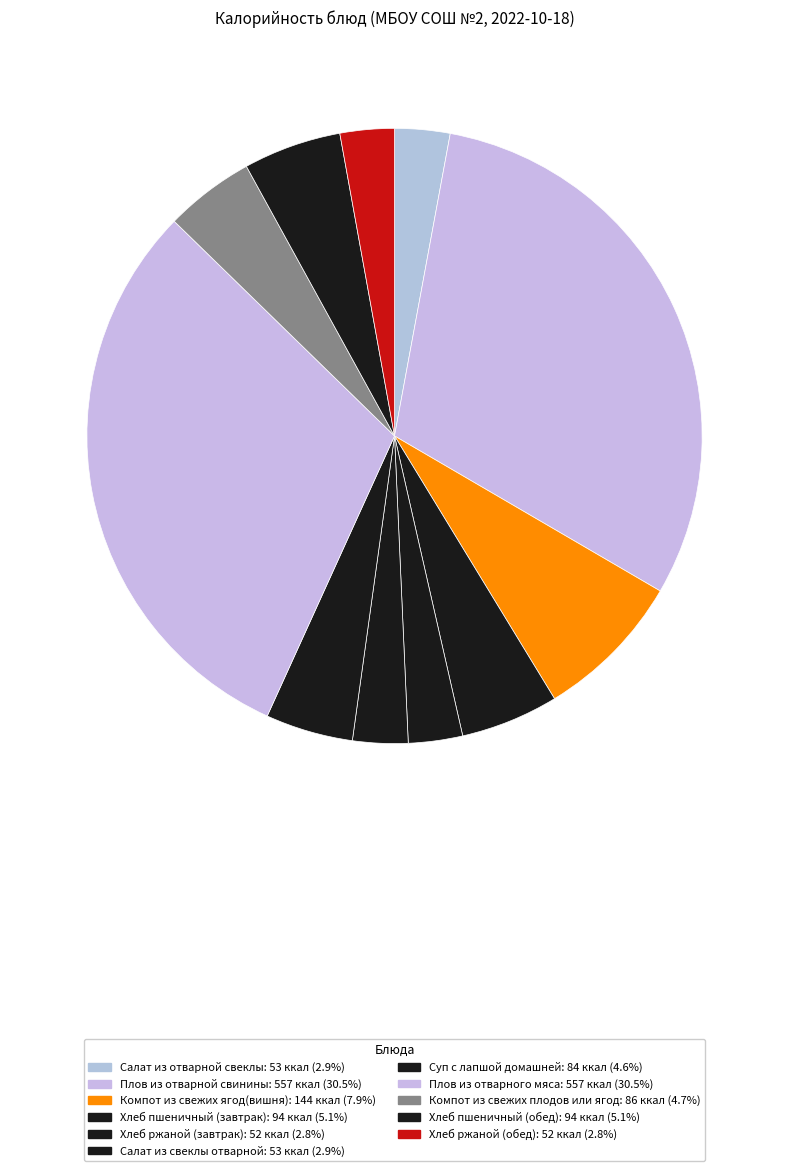

Rank the categories by value from lowest to highest.

Хлеб ржаной (завтрак), Хлеб ржаной (обед), Салат из отварной свеклы, Салат из свеклы отварной, Суп с лапшой домашней, Компот из свежих плодов или ягод, Хлеб пшеничный (завтрак), Хлеб пшеничный (обед), Компот из свежих ягод(вишня), Плов из отварной свинины, Плов из отварного мяса